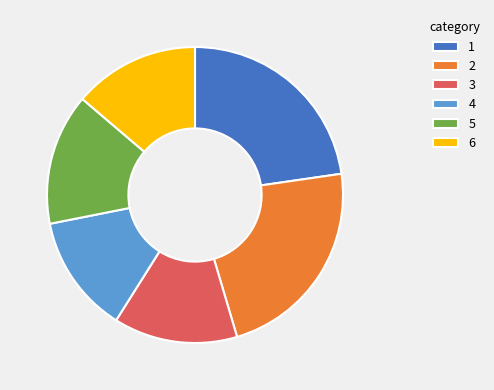

Is there any slice that represents more than half of the pie?

No